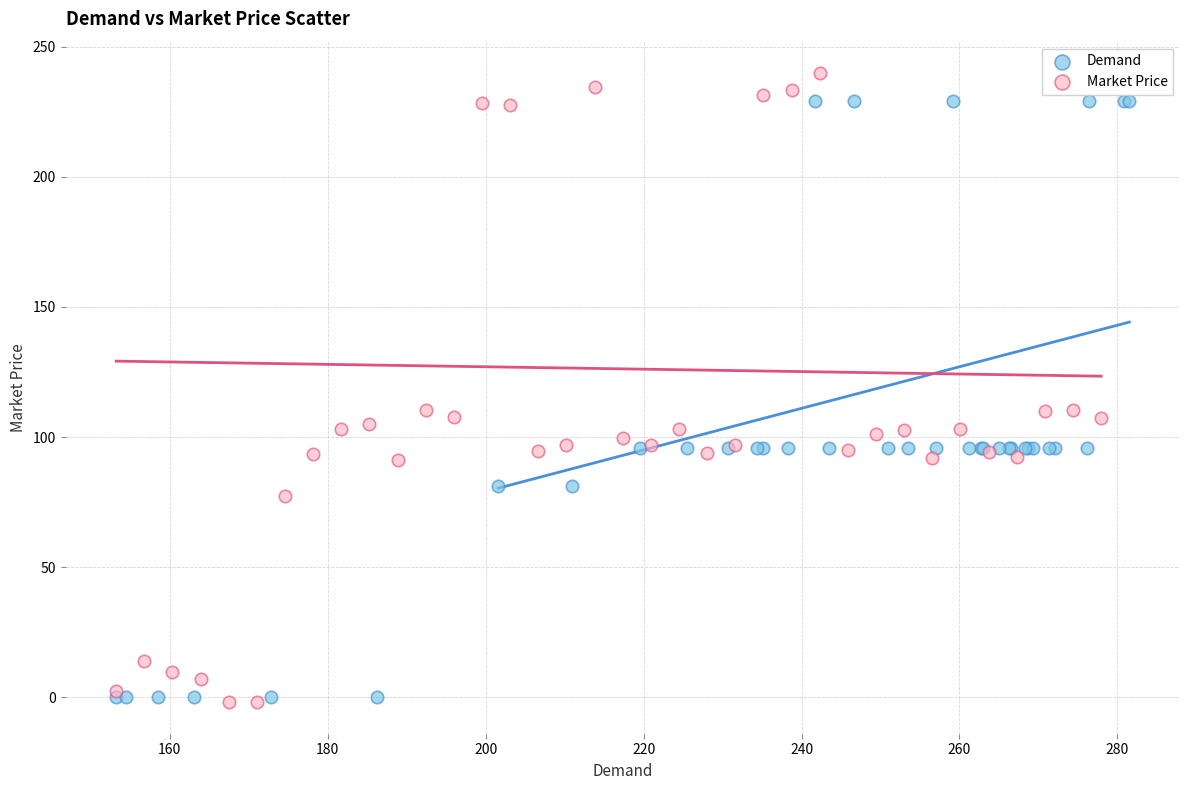

Which series contains the highest Y value?

Market Price